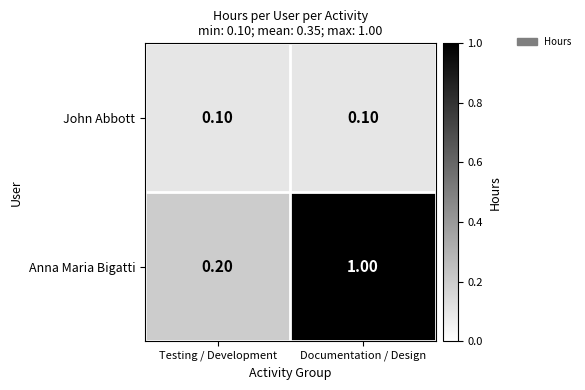

Which series has the widest spread of values?

Anna Maria Bigatti